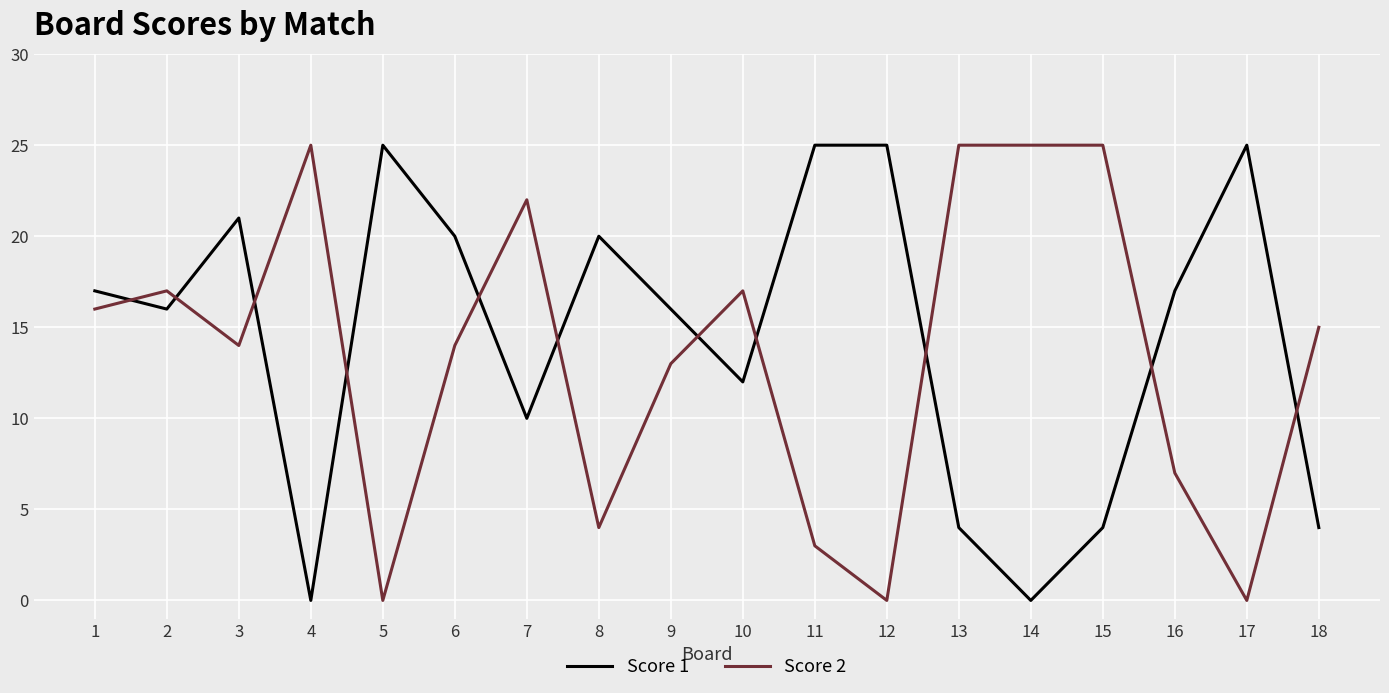

At 4, list the series in order from largest to smallest.

Score 2, Score 1